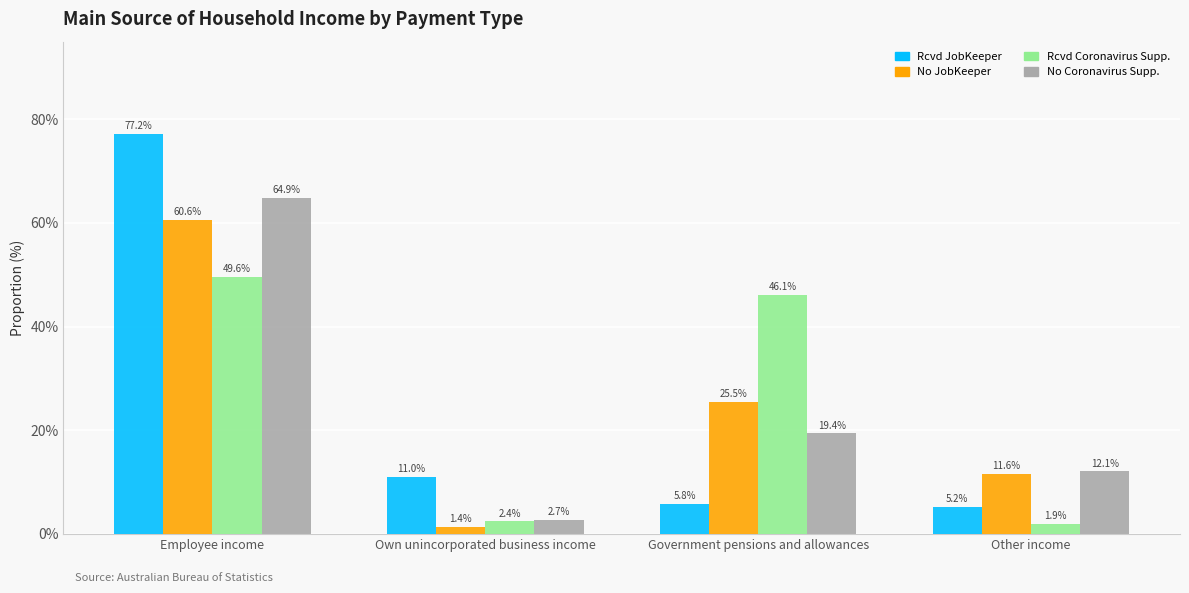

What is the total value across all series at Own unincorporated business income?

17.5